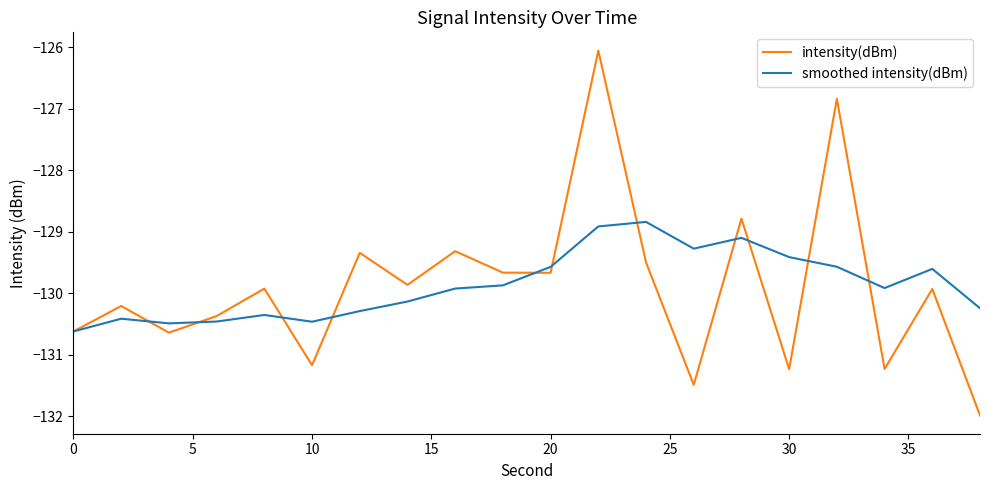

At how many categories does at least one series exceed -128?

2